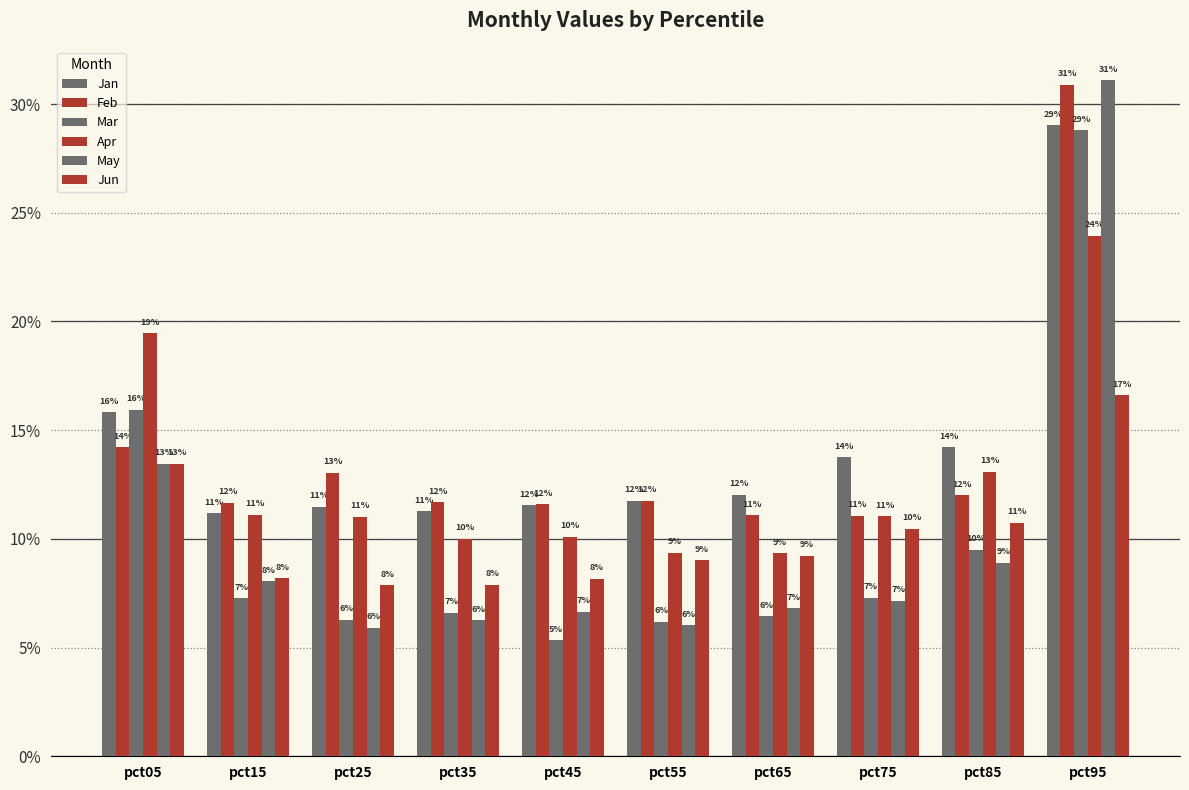

Does the chart contain stacked bars?

No